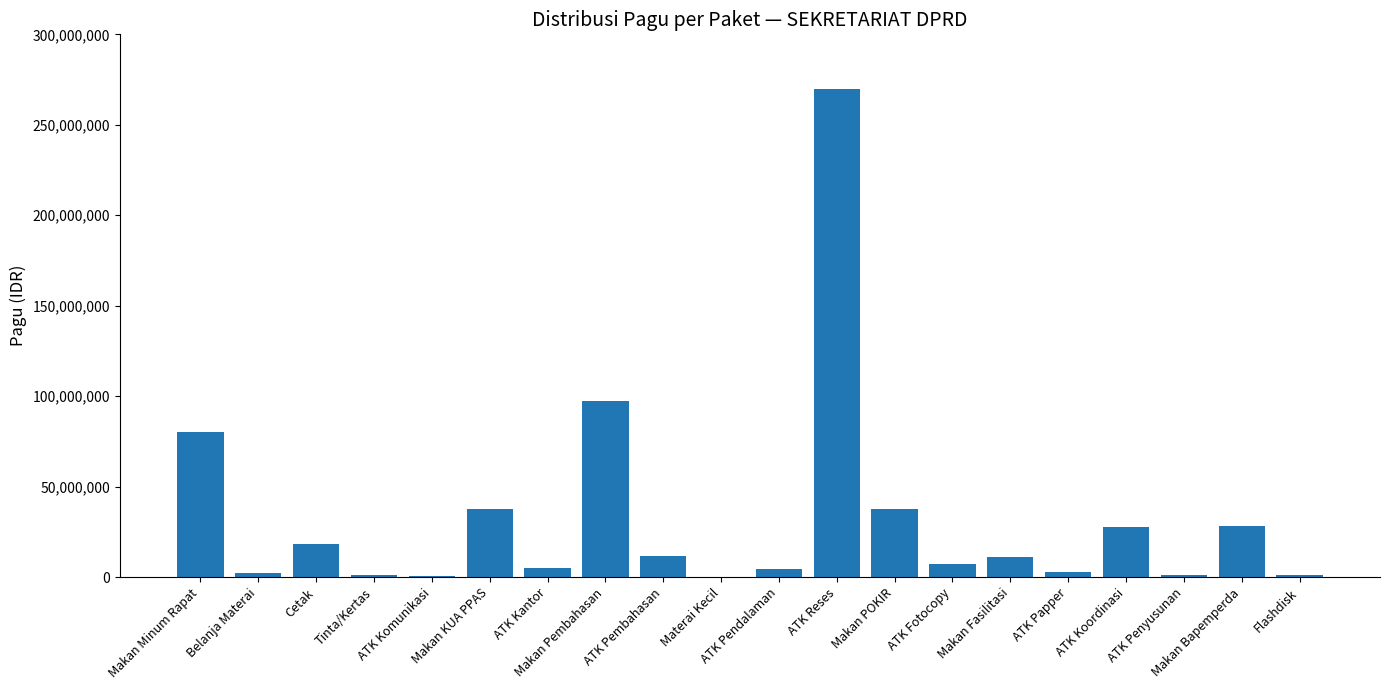

What is the difference between the values at ATK Koordinasi and ATK Pembahasan?

16450600